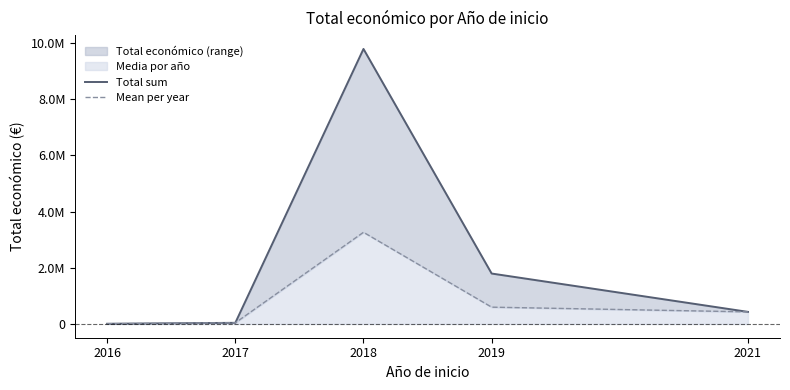

Reading right to left, list all the values displayed in this chart.

Total sum: 430411.0	1794724.0	9785849.0	40814.0	8000.0
Mean per year: 430411.0	598241.3	3261949.7	40814.0	8000.0